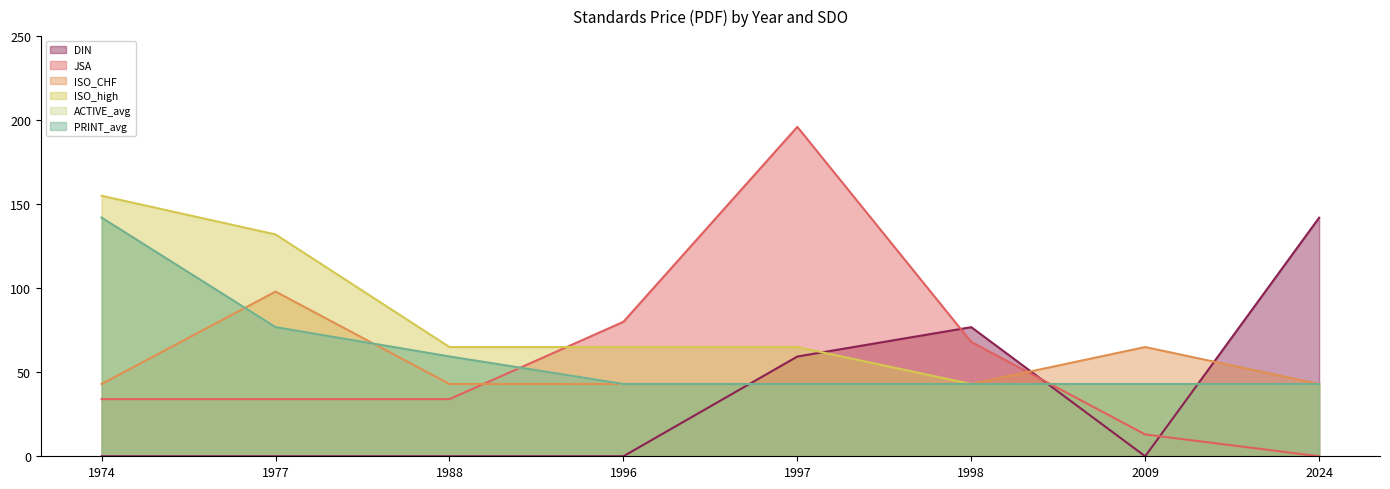

True or false: ISO_CHF and ISO_high cross at least once.

False